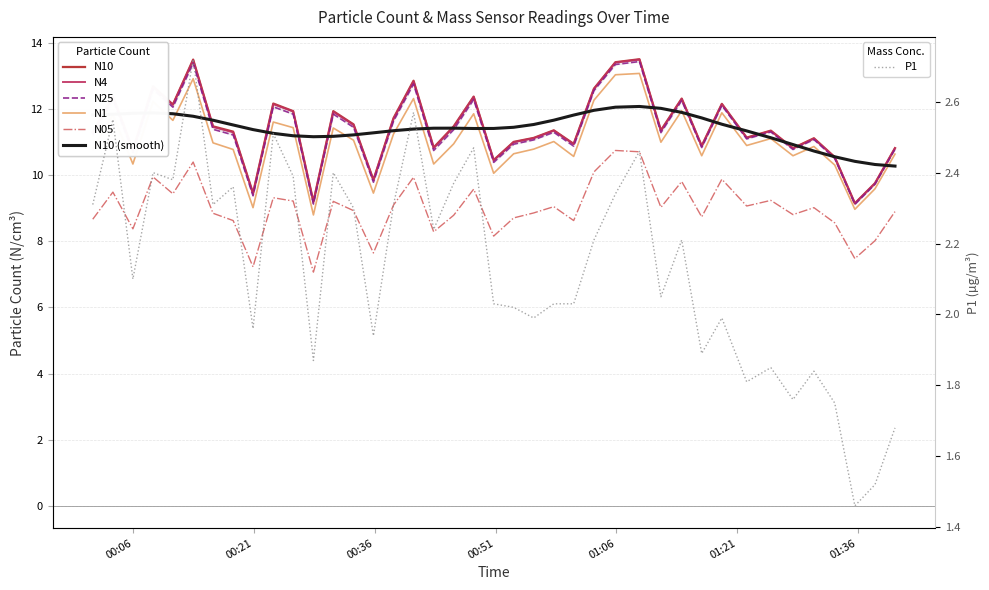

What is the minimum value shown in the chart?

1.5